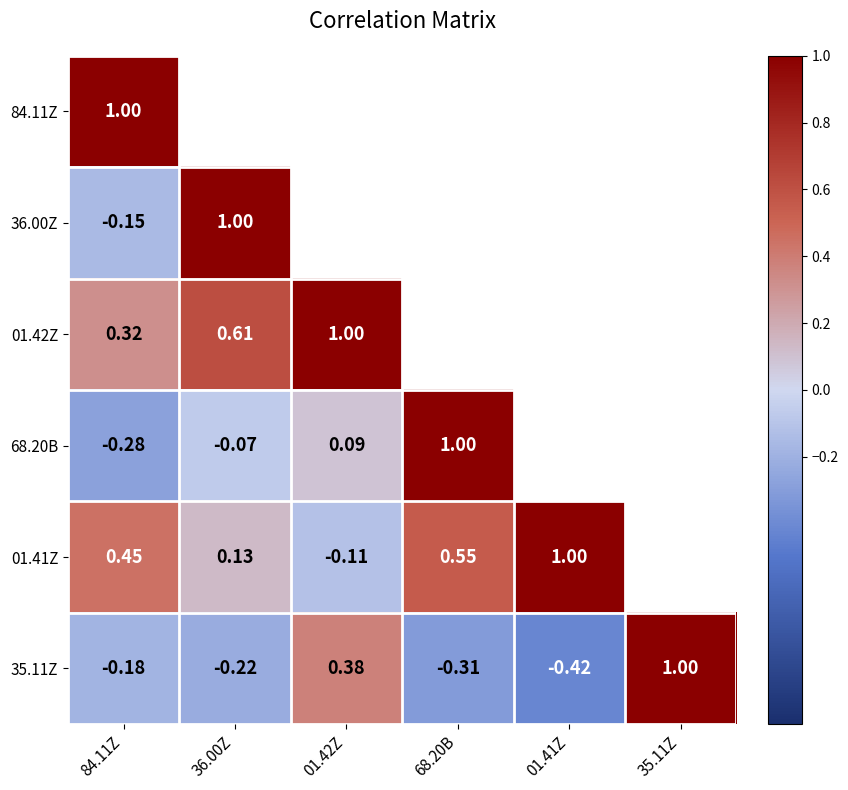

Is it true that 35.11Z equals 0.4 at 01.42Z?

True